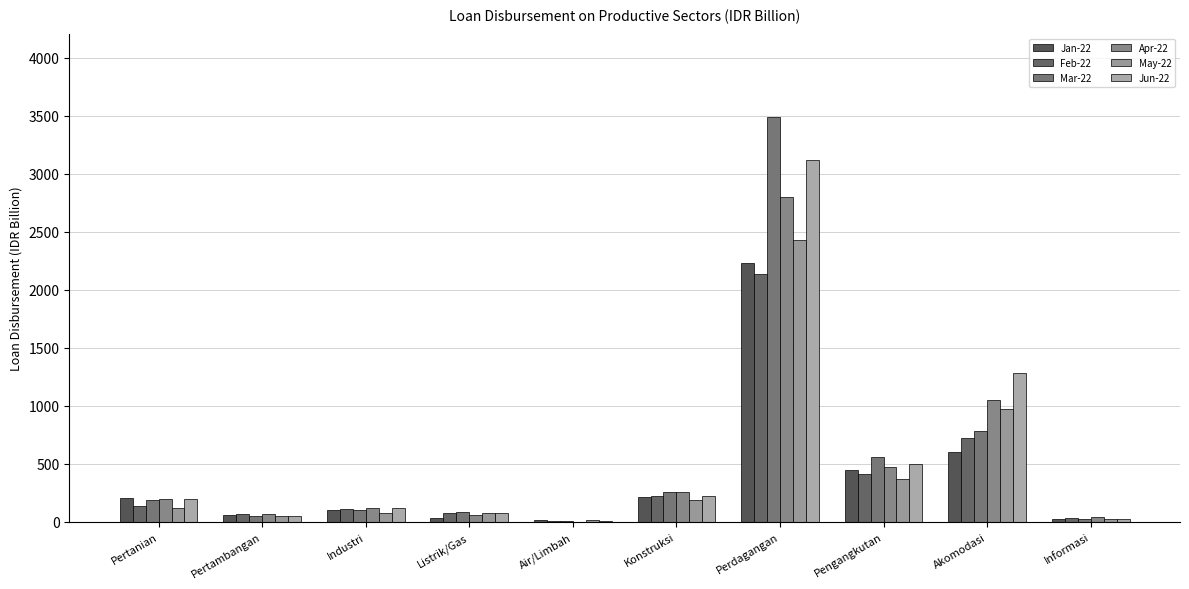

At which label does Feb-22 reach its peak?

Perdagangan